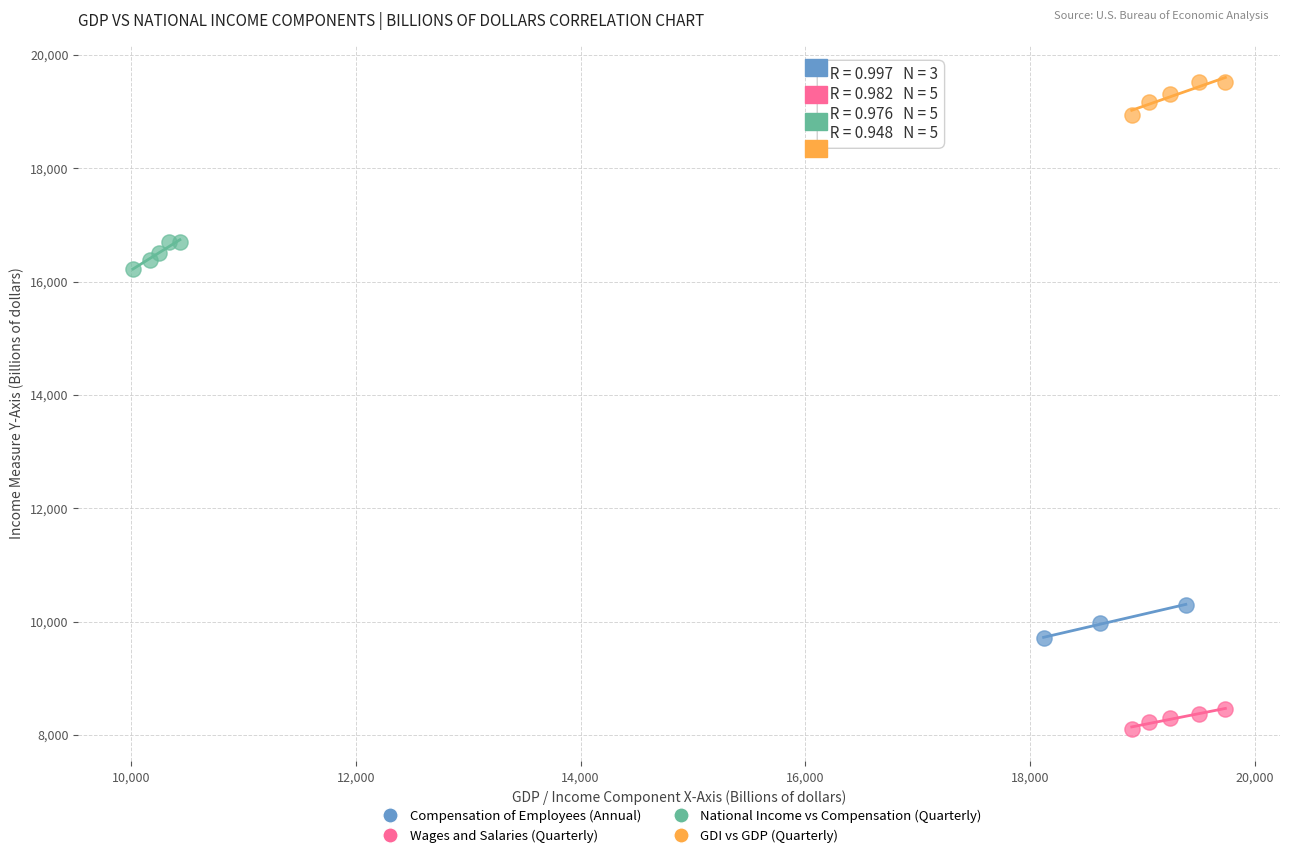

Which series contains the highest Y value?

GDI vs GDP (Quarterly)